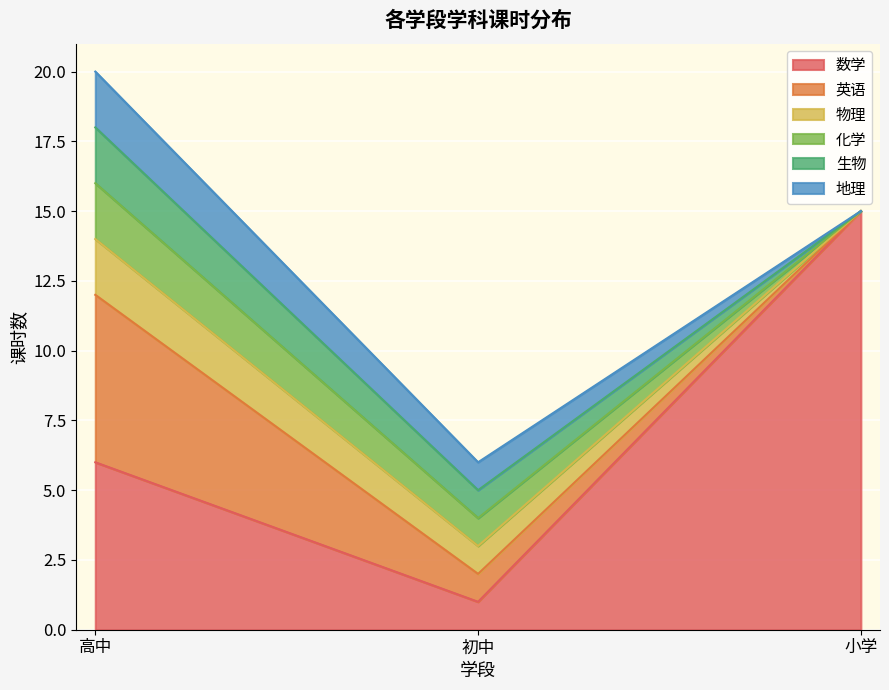

How many 物理 values are between 0 and 2?

3